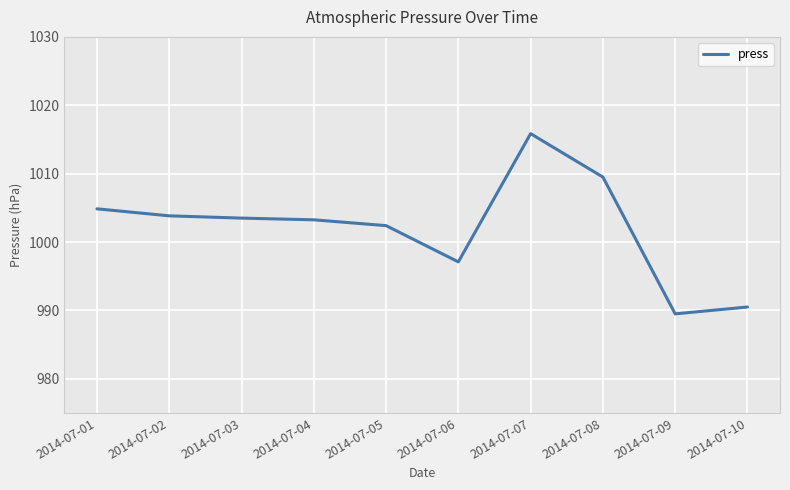

How many values are below 1003?

4